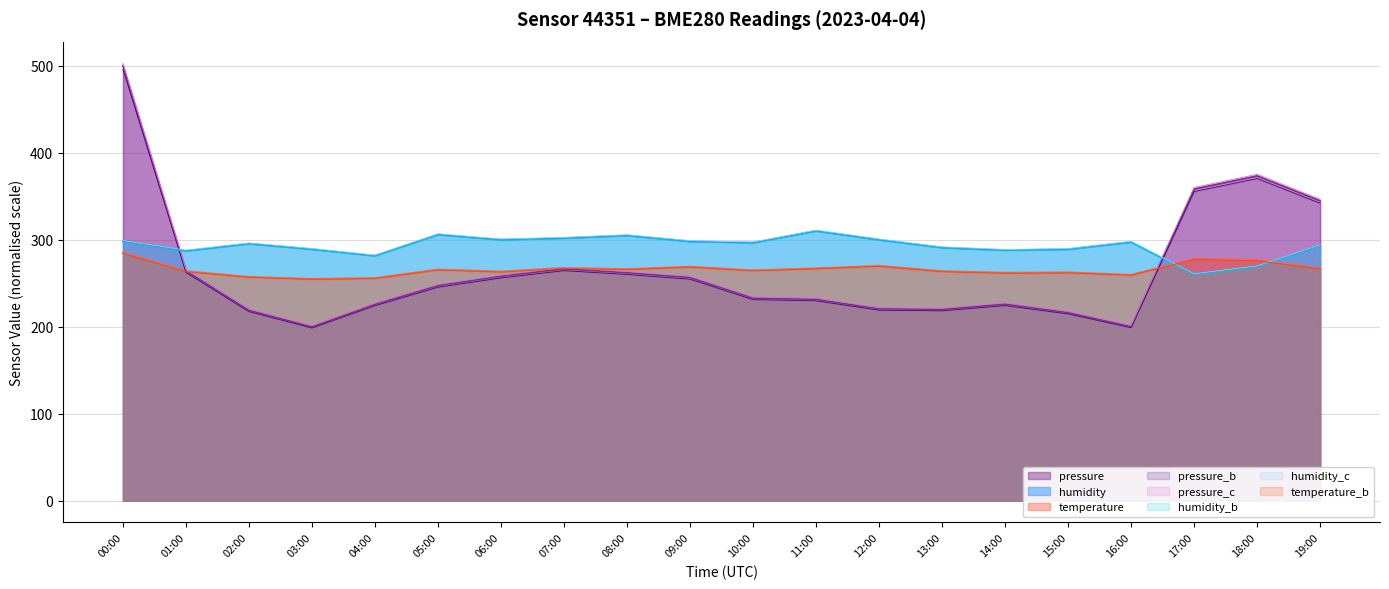

How many intersections are there between temperature and pressure?

2